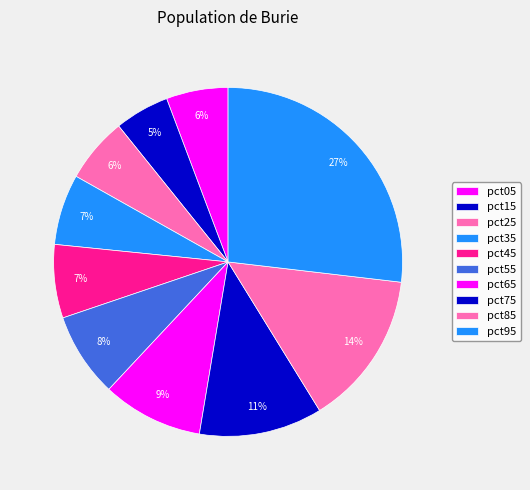

Count the number of slices in the pie.

10